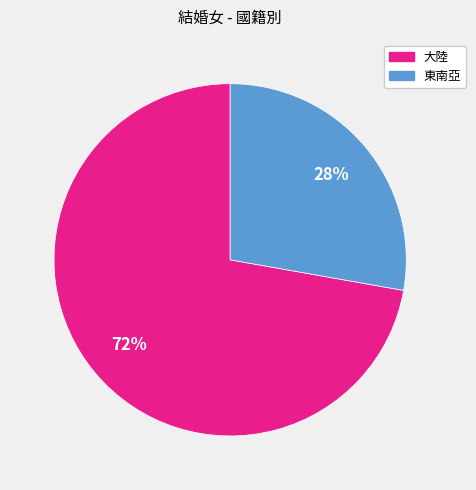

To the nearest percent, what portion does 東南亞 represent?

28%